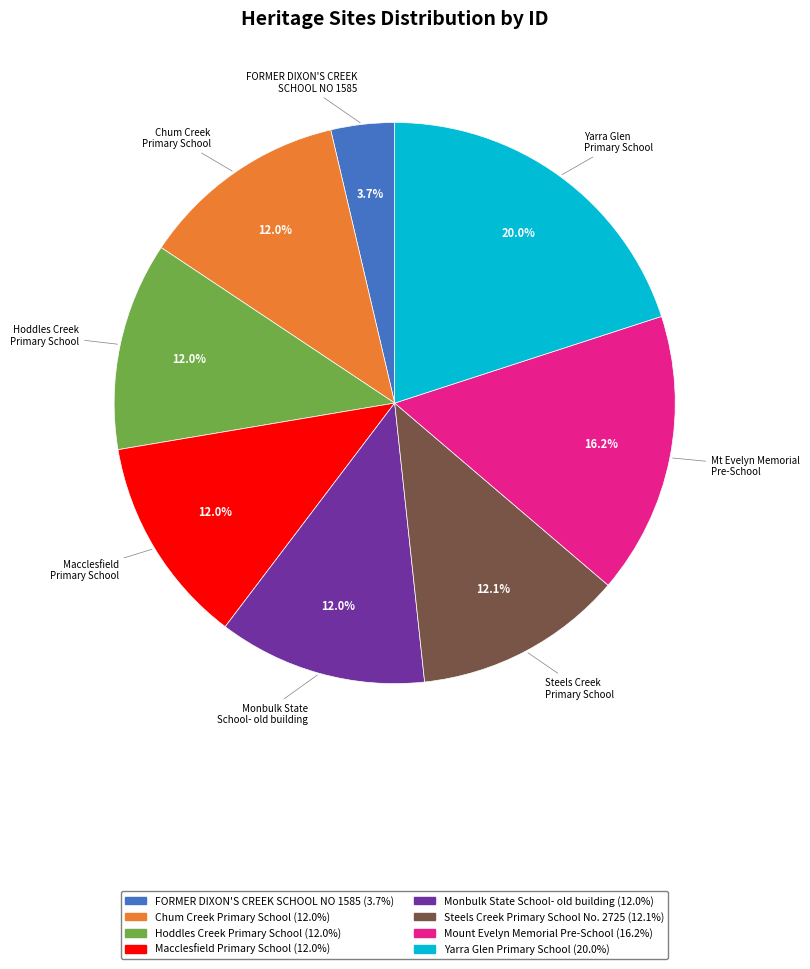

Which category has the smallest portion of the pie?

FORMER DIXON'S CREEK SCHOOL NO 1585